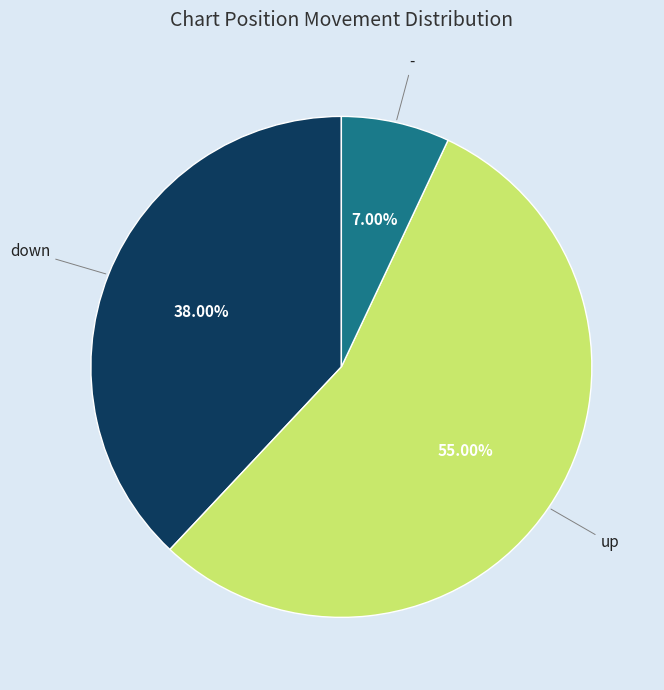

Is there a majority slice in this chart?

Yes